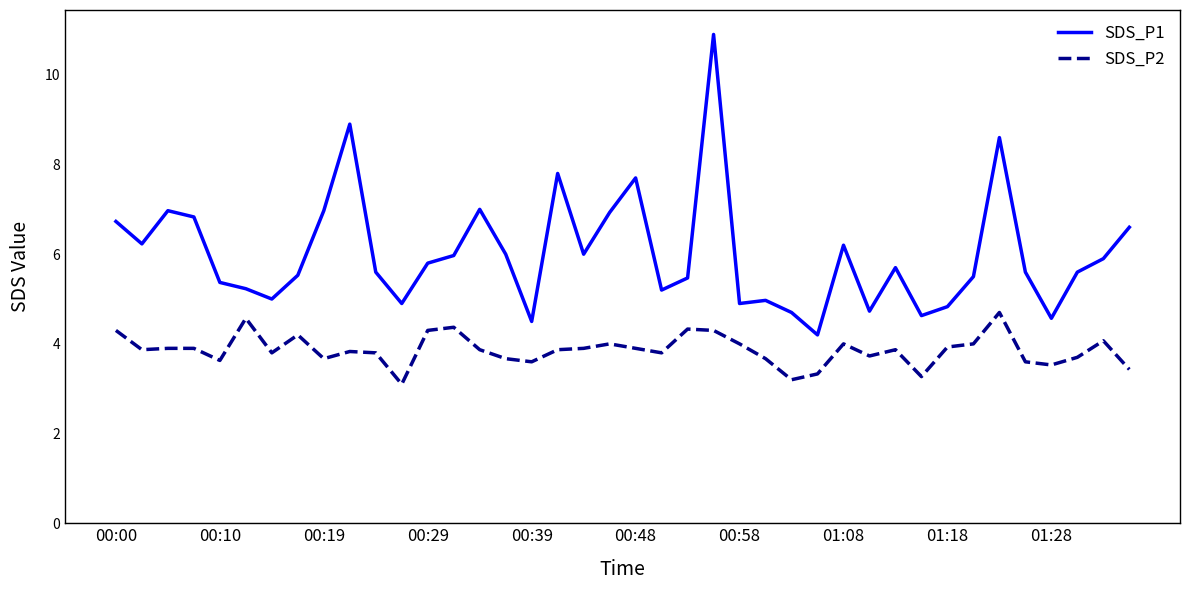

Does the chart have visible grid lines?

No